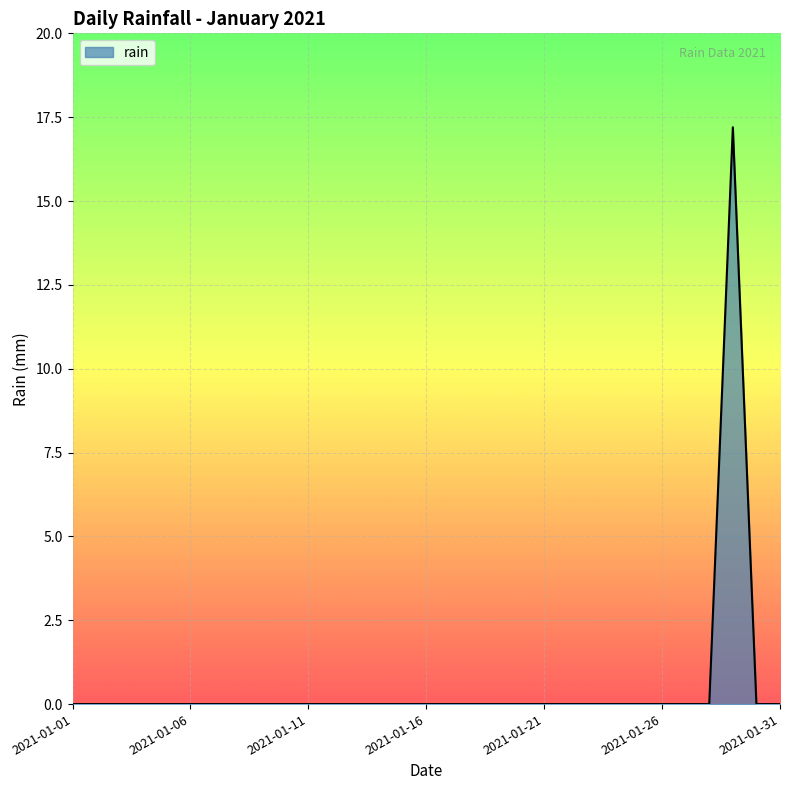

What is the difference between the maximum and minimum values?

17.2